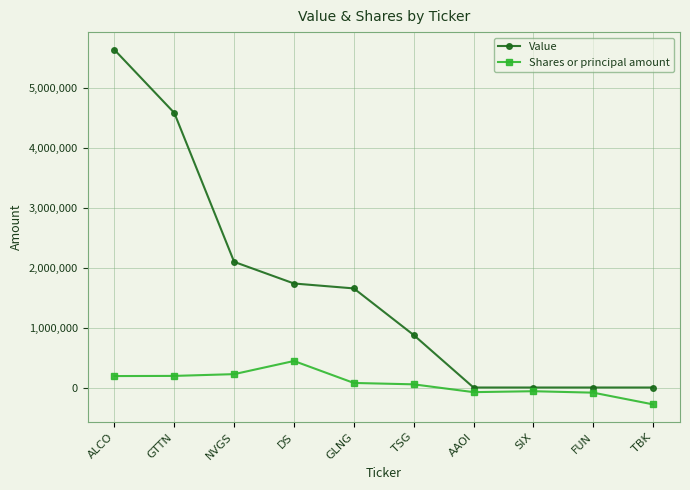

The Value series shows 0 at FUN. True or false?

True